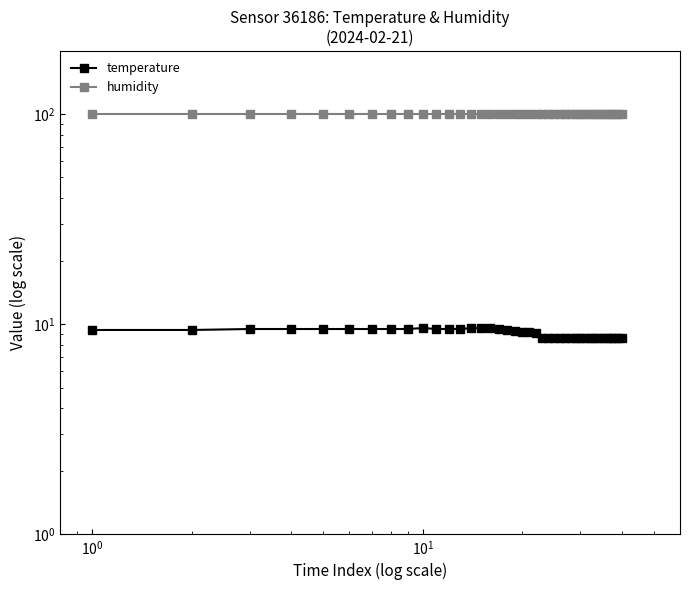

What are all the series names shown in the legend?

temperature, humidity